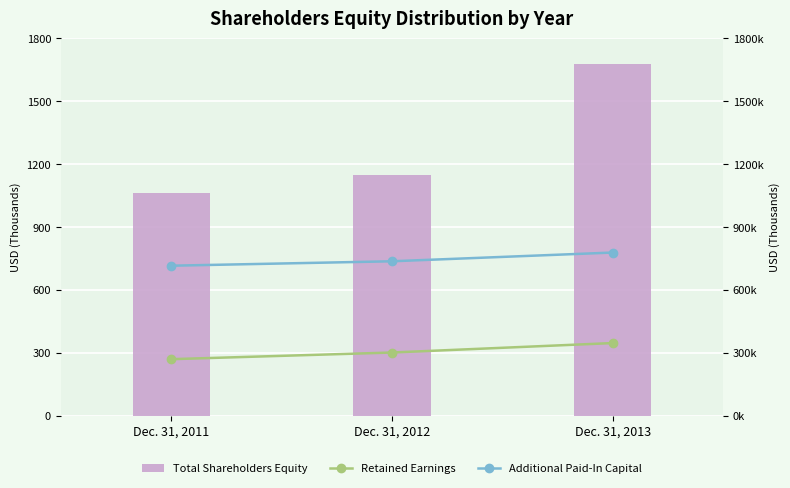

What is the greatest value displayed?

1675.6